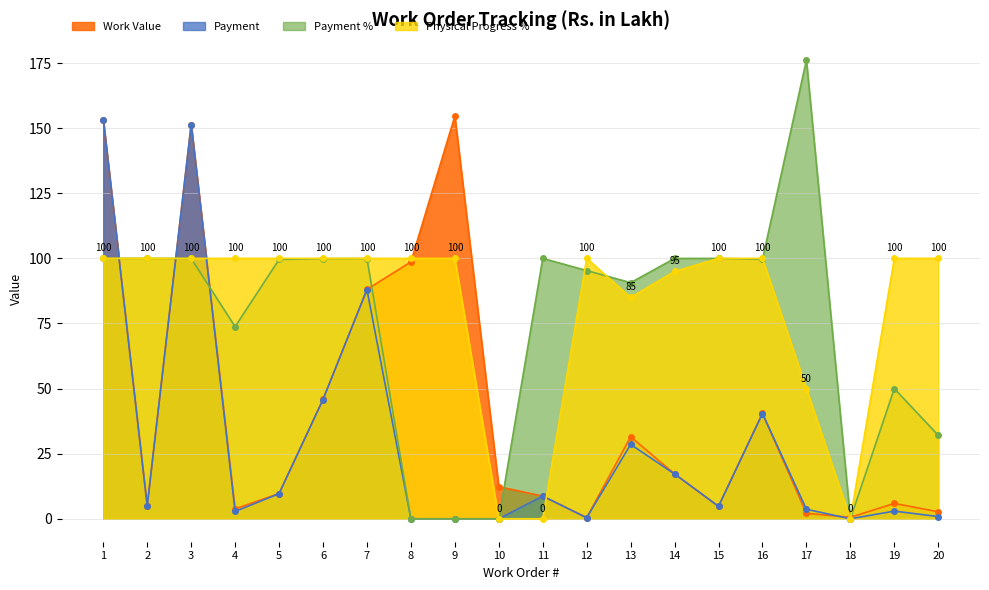

How many interior local valleys does the Payment series have?

5